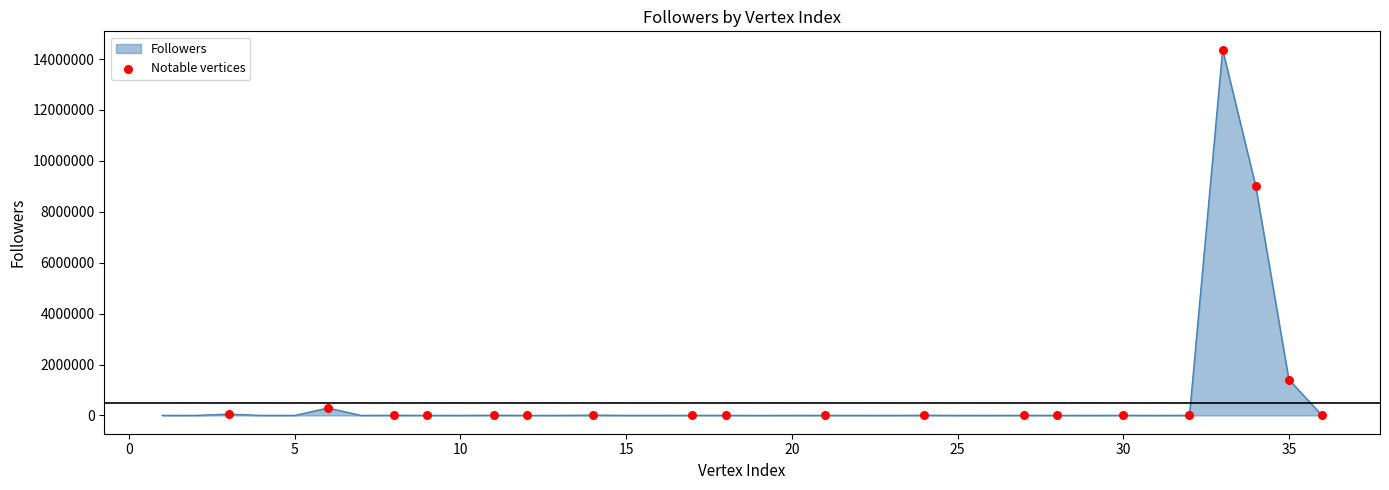

What is the maximum value shown in the chart?

14369449